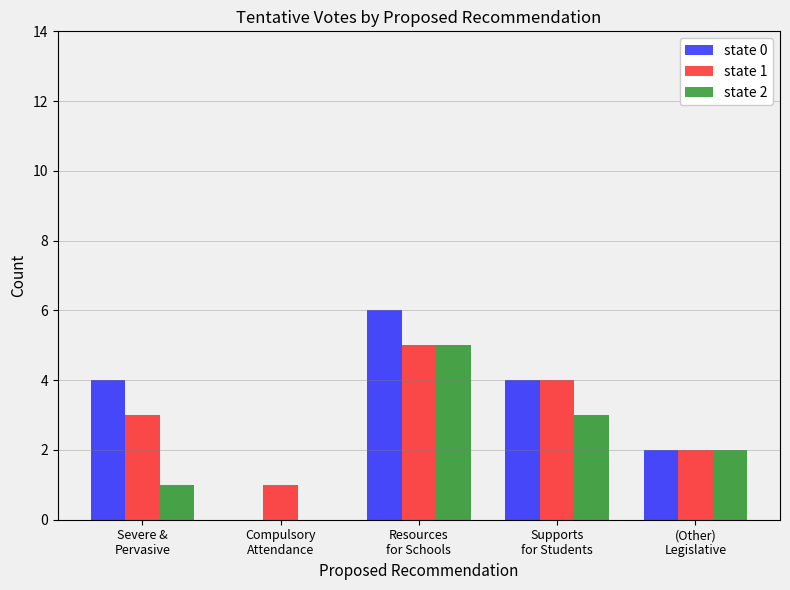

Which series has the largest total across all categories?

state 0